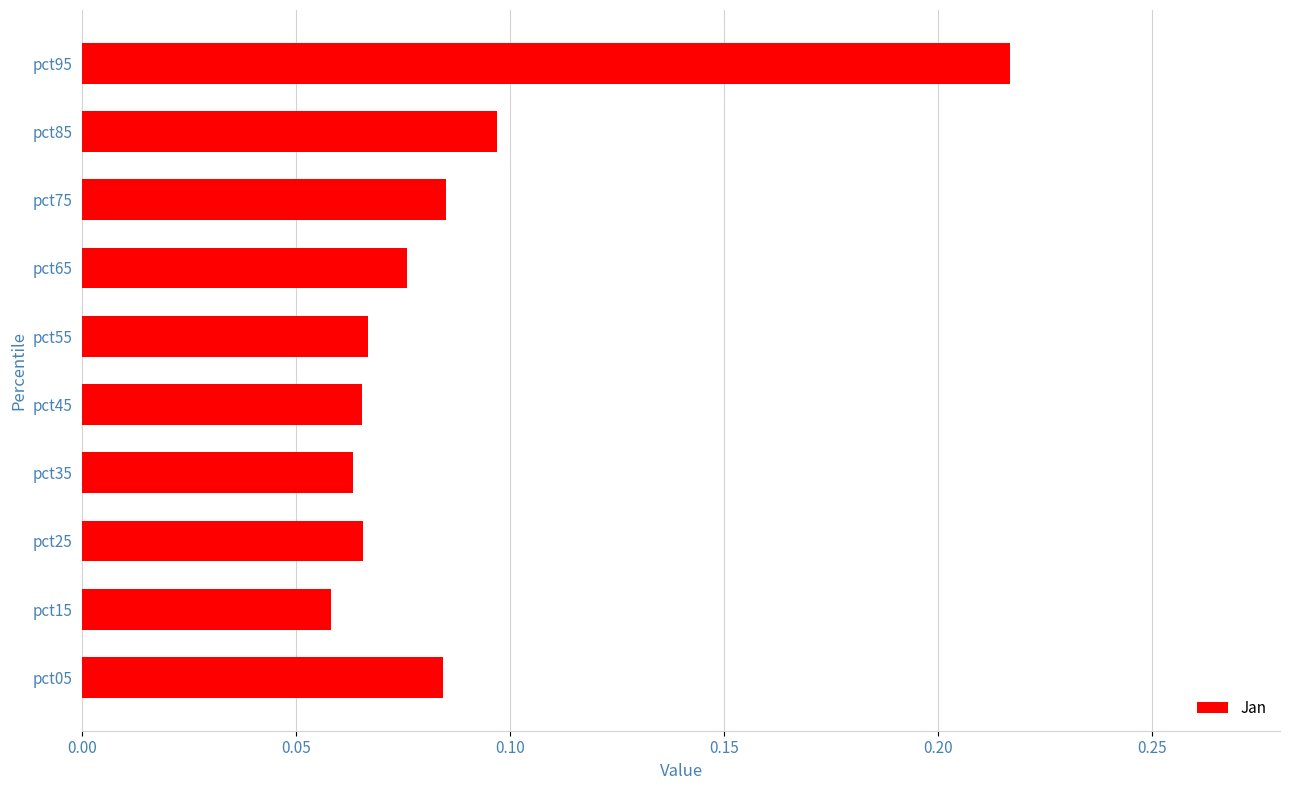

Which has a higher value, pct55 or pct65?

pct65